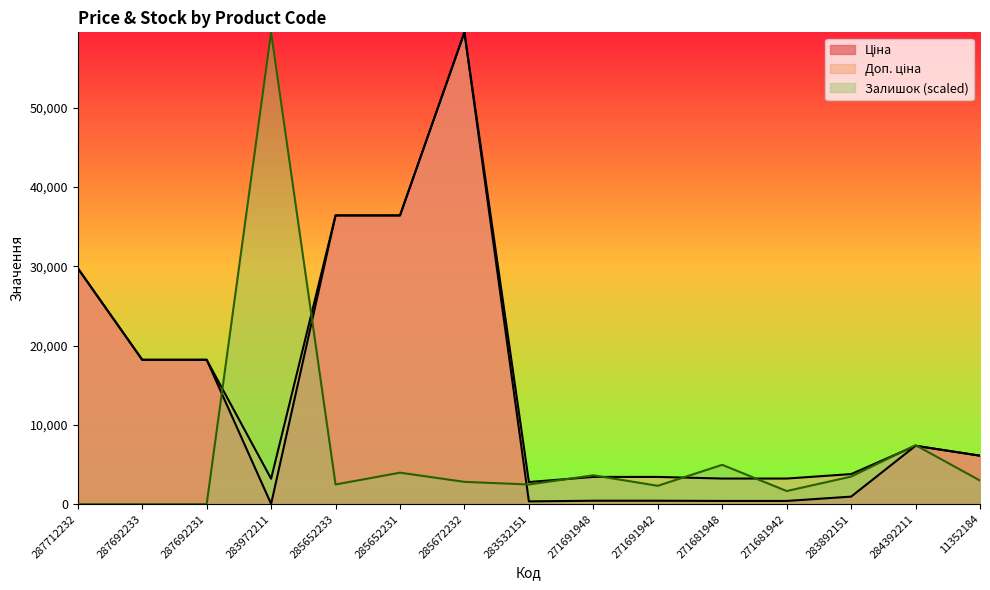

What is the label of the 6th point from the right?

271691942